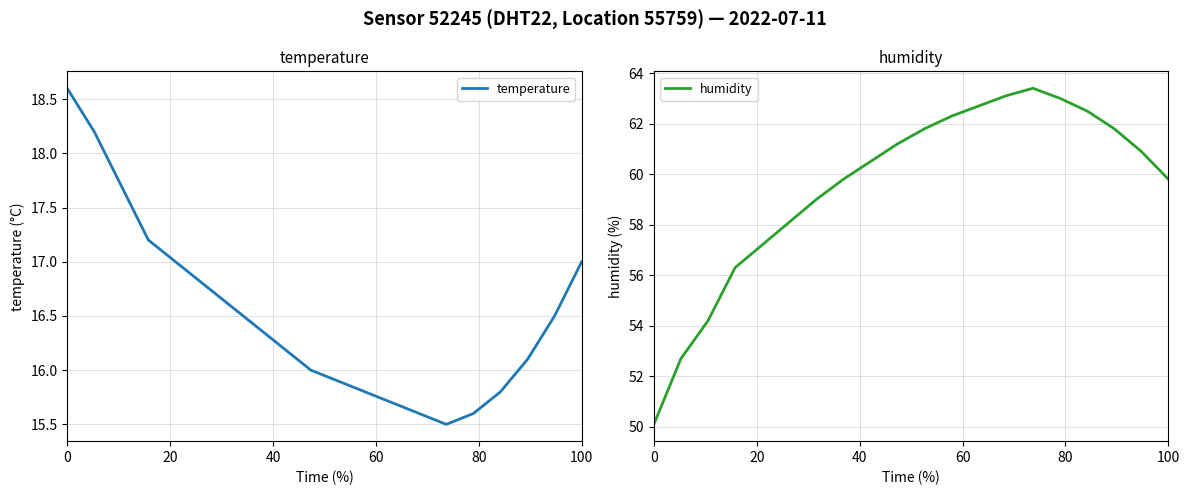

What is the lowest value of the temperature series?

15.5